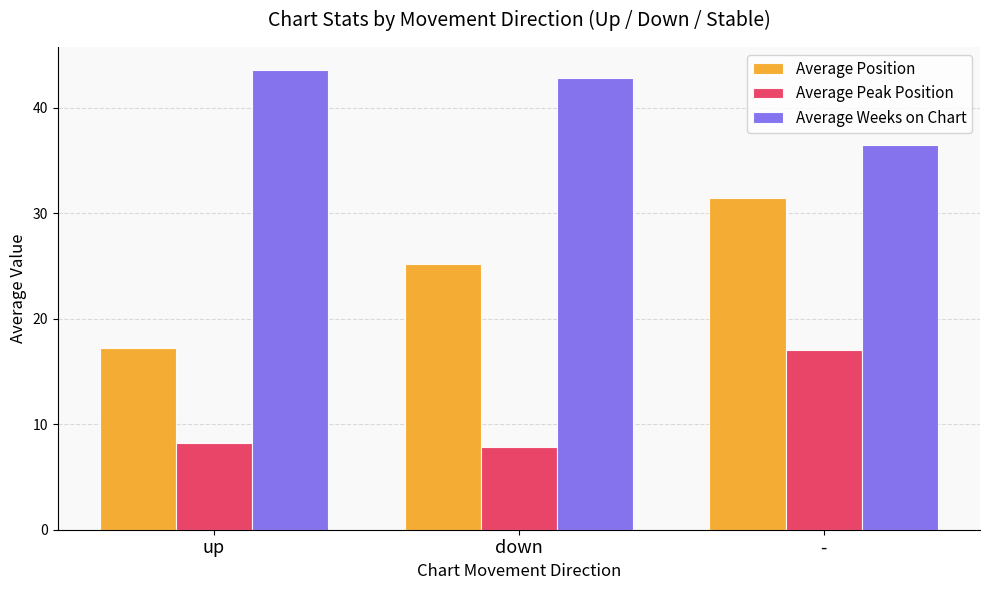

The Average Position series shows 28.7 at up. True or false?

False